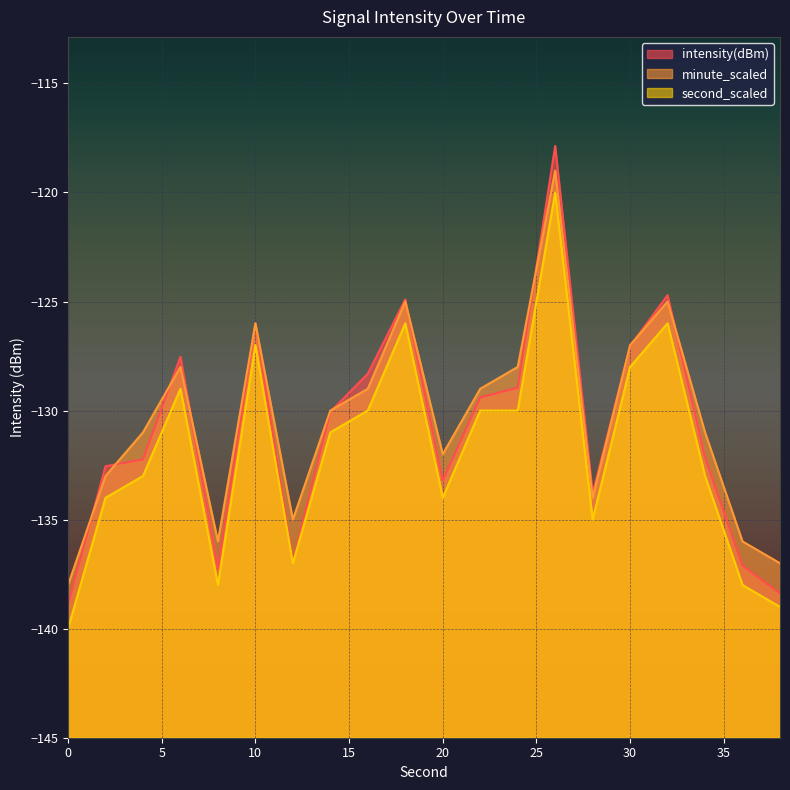

Reading left to right, transcribe all the data shown in this chart.

intensity(dBm): 0=-138.9	2=-132.6	4=-132.2	6=-127.5	8=-137.3	10=-126.0	12=-136.9	14=-130.1	16=-128.3	18=-124.9	20=-133.2	22=-129.4	24=-129.0	26=-117.9	28=-133.8	30=-127.0	32=-124.7	34=-132.1	36=-137.1	38=-138.4
minute_scaled: 0=-138.0	2=-133.0	4=-131.0	6=-128.0	8=-136.0	10=-126.0	12=-135.0	14=-130.0	16=-129.0	18=-125.0	20=-132.0	22=-129.0	24=-128.0	26=-119.0	28=-134.0	30=-127.0	32=-125.0	34=-131.0	36=-136.0	38=-137.0
second_scaled: 0=-140.0	2=-134.0	4=-133.0	6=-129.0	8=-138.0	10=-127.0	12=-137.0	14=-131.0	16=-130.0	18=-126.0	20=-134.0	22=-130.0	24=-130.0	26=-120.0	28=-135.0	30=-128.0	32=-126.0	34=-133.0	36=-138.0	38=-139.0